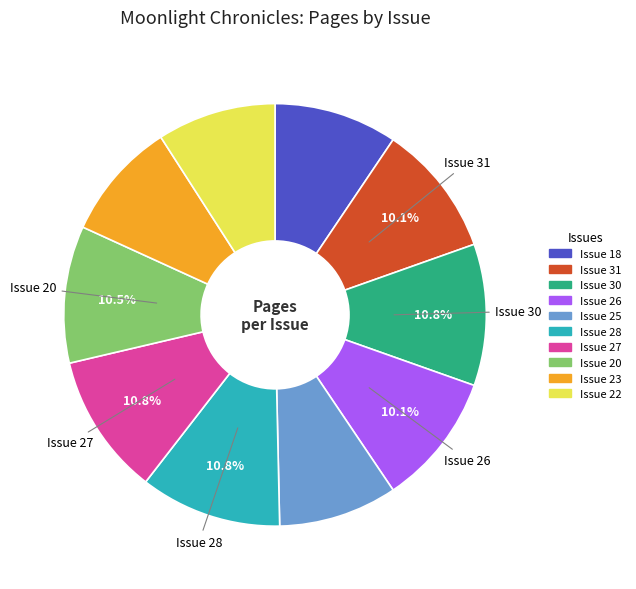

Is it true that Issue 20 is 18% of the pie?

False